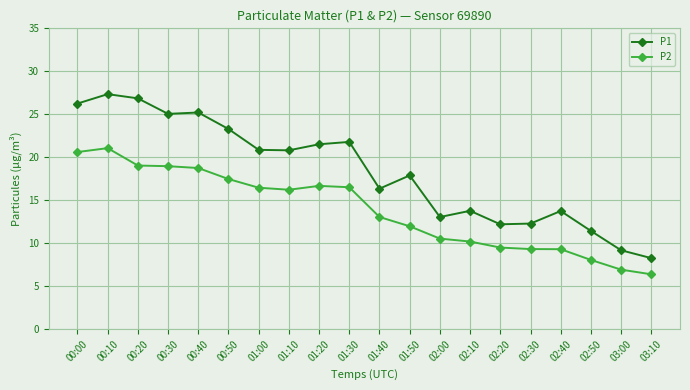

Where is P2 nearest to the value 13?

01:40